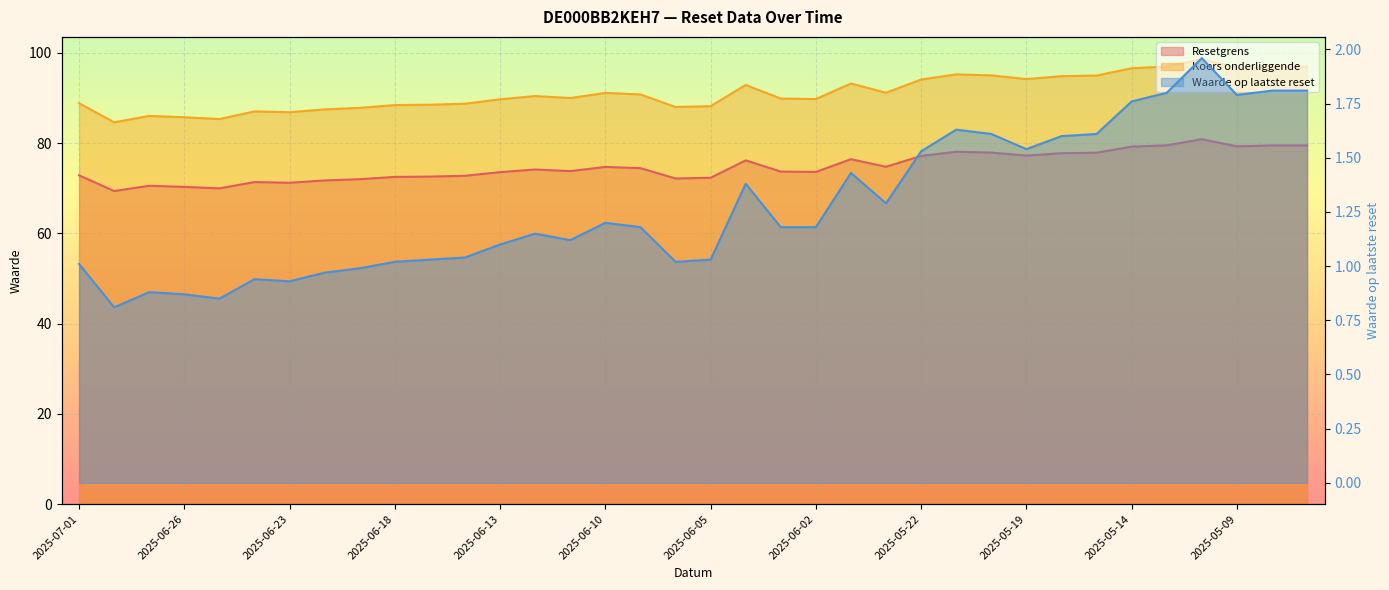

Is it true that Waarde op laatste reset equals 1.4 at 2025-05-26?

True